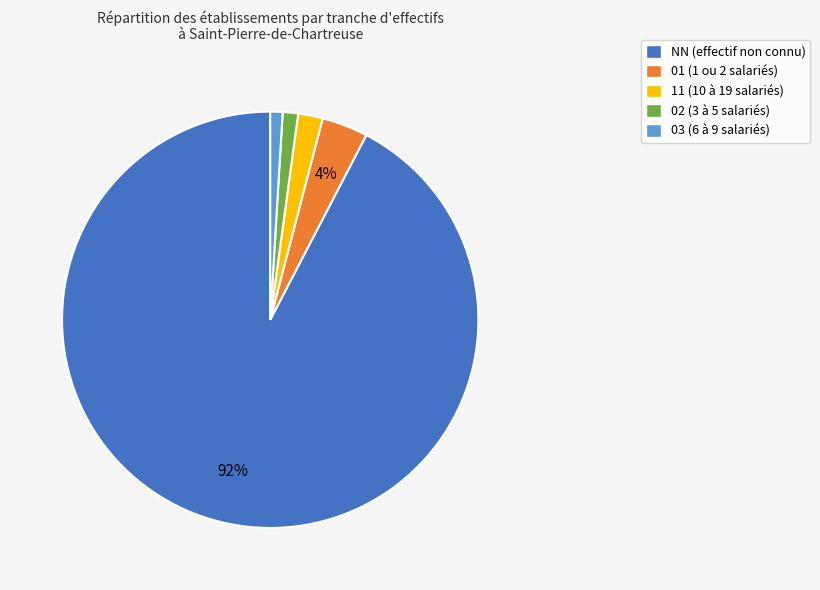

Which has a higher value, 01 or 02?

01